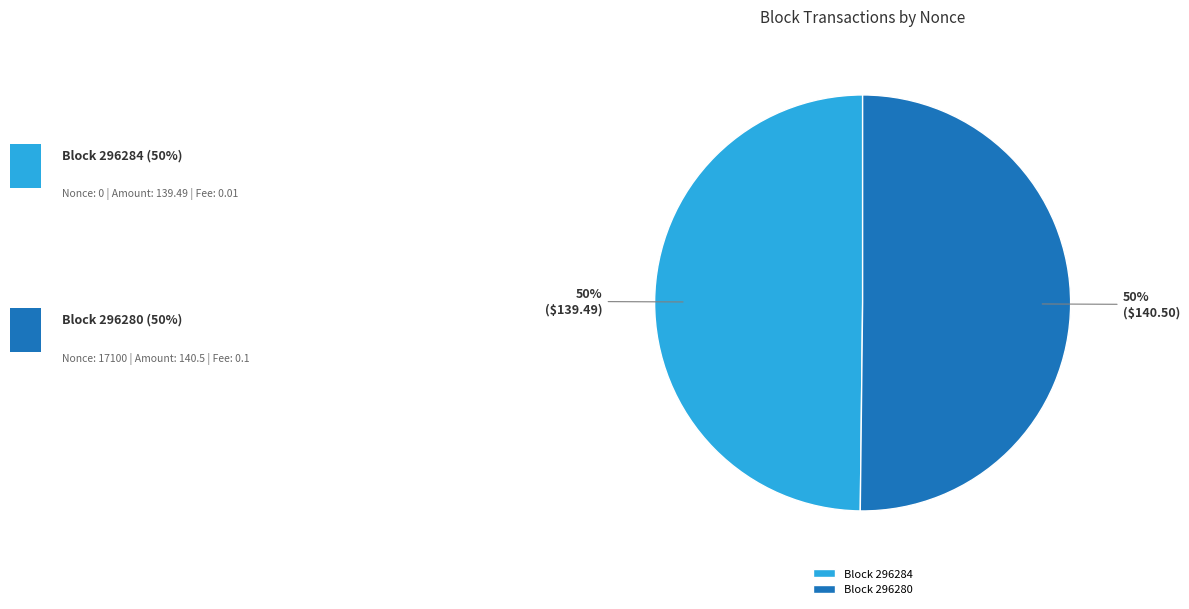

To the nearest percent, what percentage of the pie is Block 296280?

50%